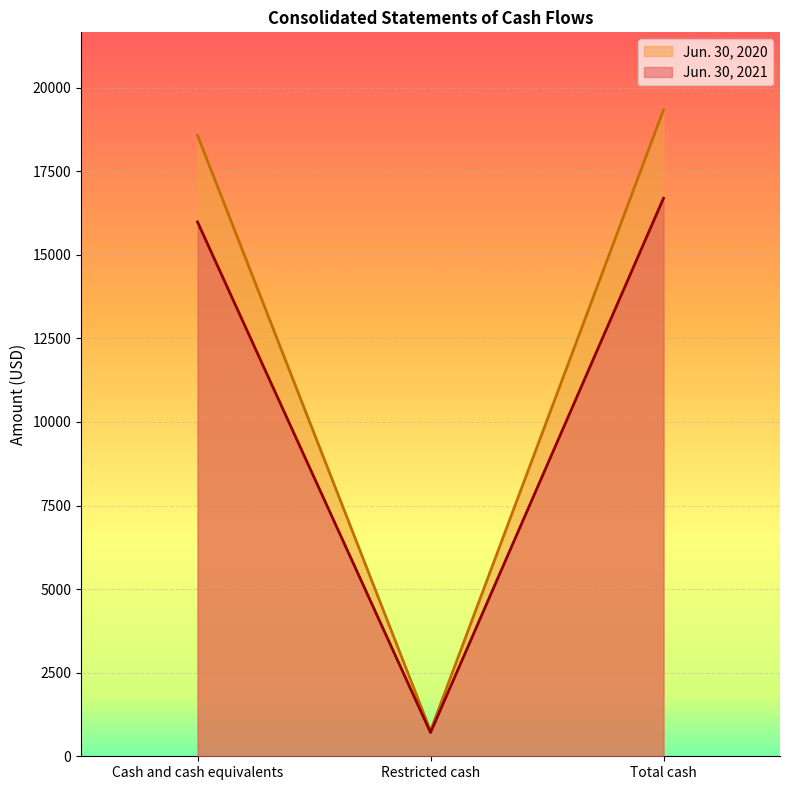

Reading left to right, extract all data points from this chart.

Jun. 30, 2021: Cash and cash equivalents=15981	Restricted cash=710	Total cash=16691
Jun. 30, 2020: Cash and cash equivalents=18571	Restricted cash=762	Total cash=19333